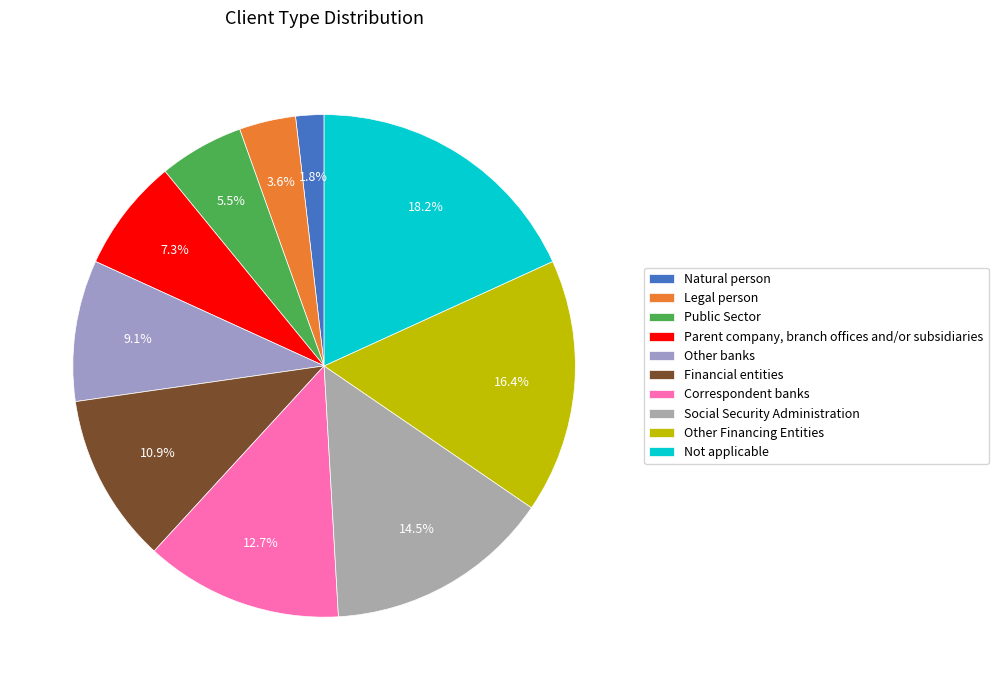

Rank the categories by value from lowest to highest.

Natural person, Legal person, Public Sector, Parent company, branch offices and/or subsidiaries, Other banks, Financial entities, Correspondent banks, Social Security Administration, Other Financing Entities, Not applicable